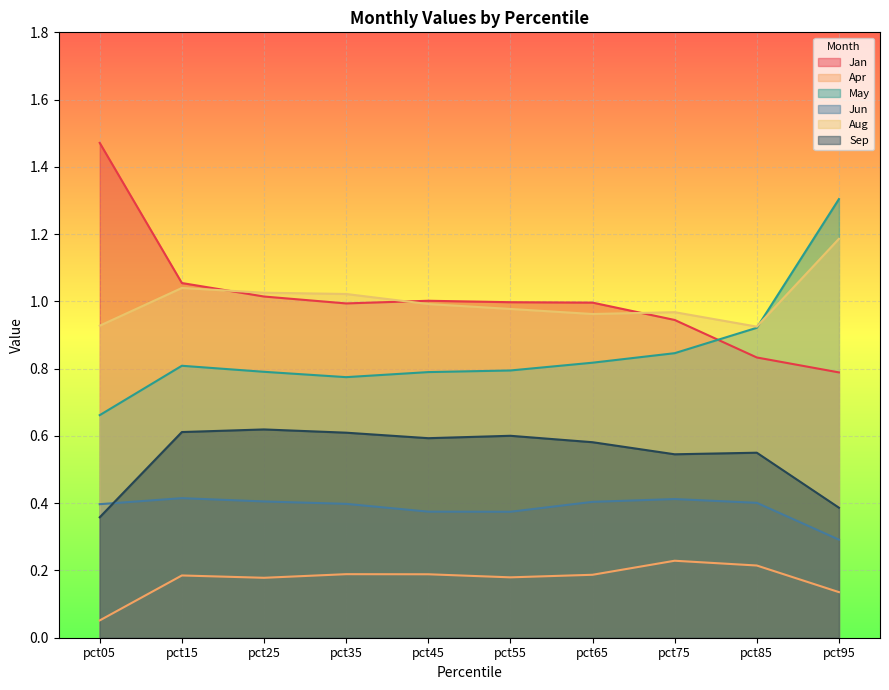

Which series changed the most between pct85 and pct95?

May